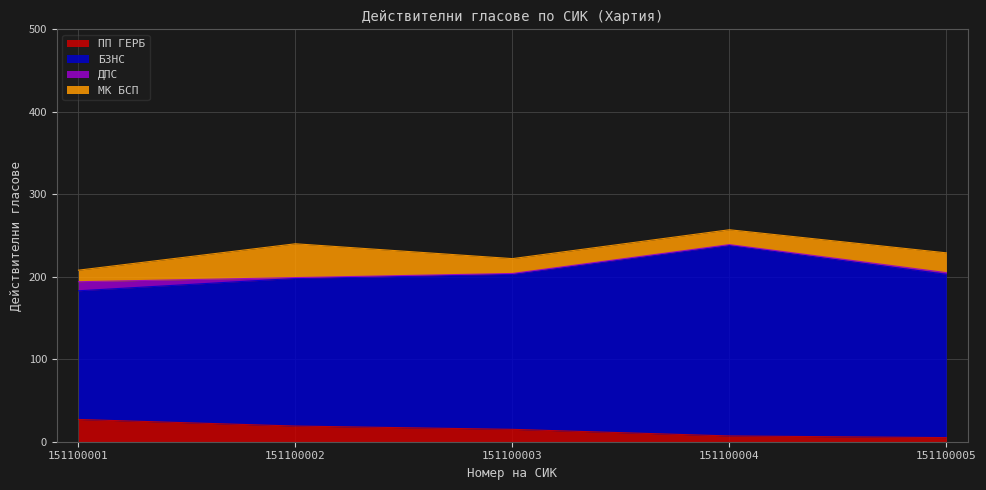

How many series are shown in this chart?

4